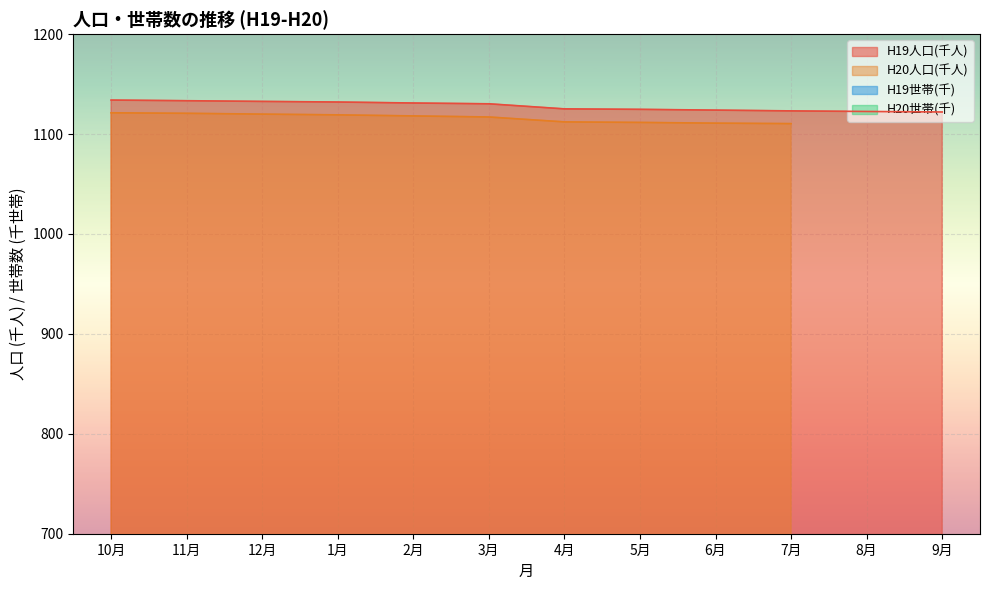

What is the approximate value of H19世帯(千) at 8月?

395.8